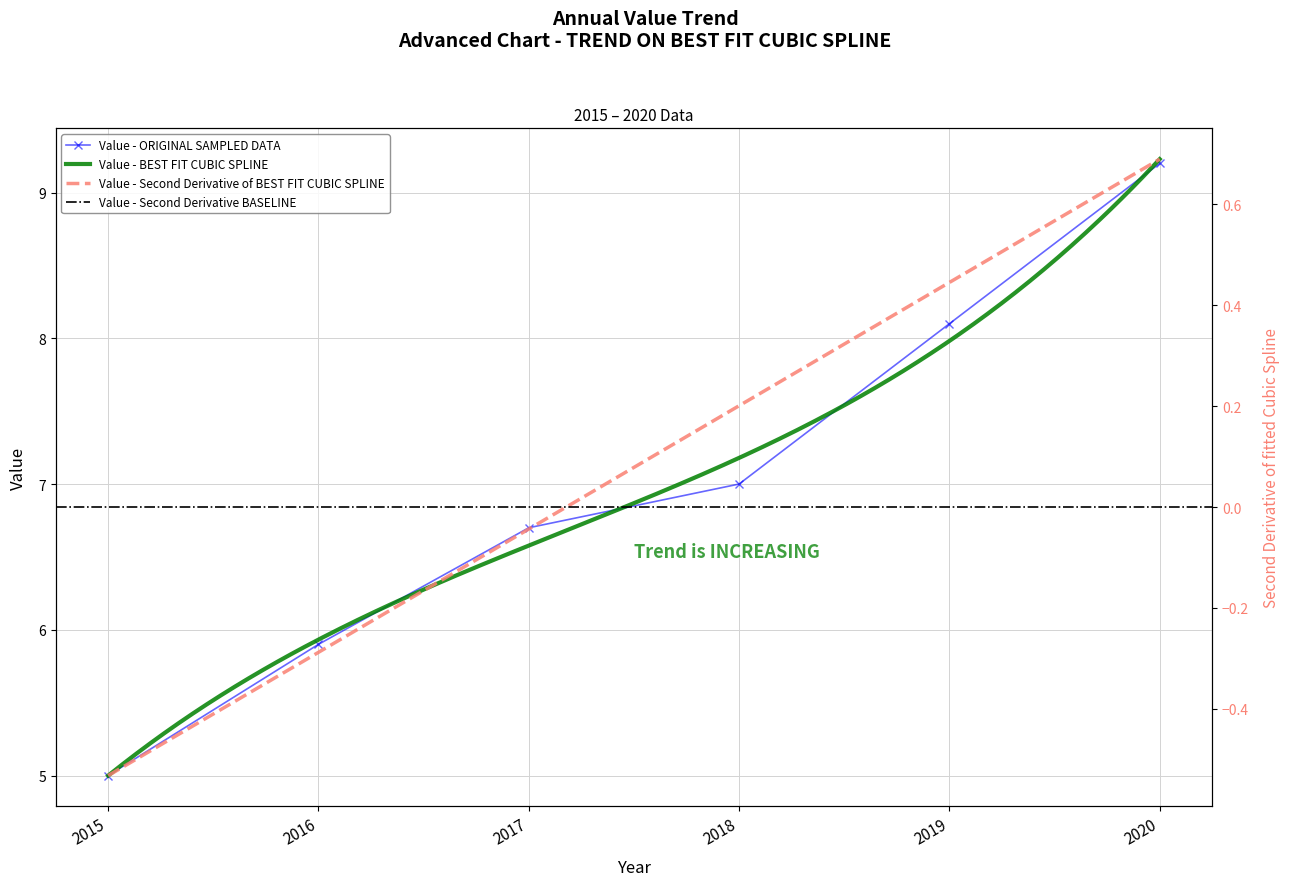

Between 2018 and 2019, which is larger?

2019